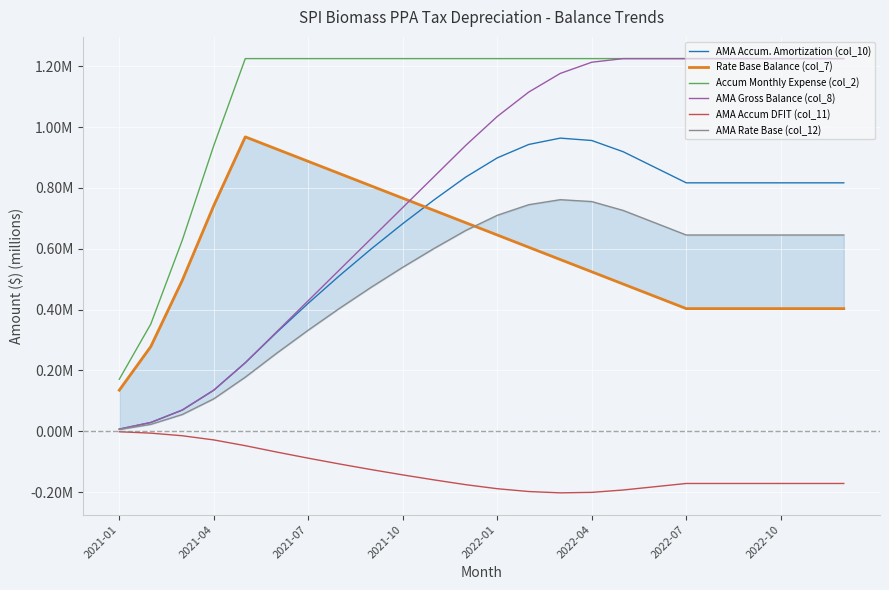

How many intersections are there between AMA Rate Base (col_12) and Rate Base Balance (col_7)?

1